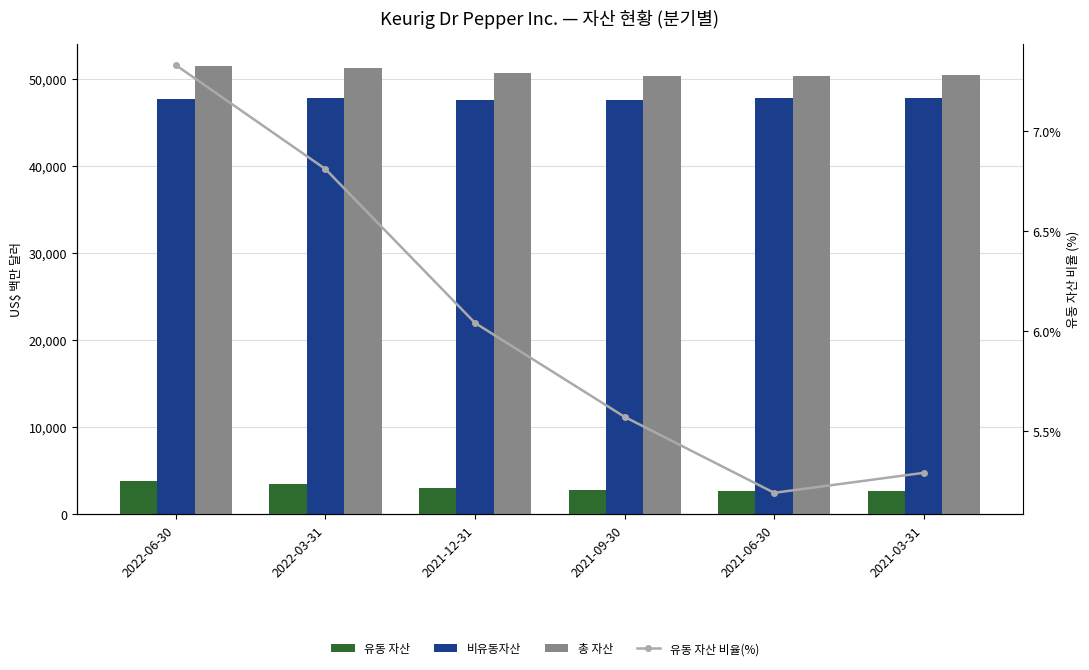

Which series changed the most between 2022-03-31 and 2021-06-30?

총 자산